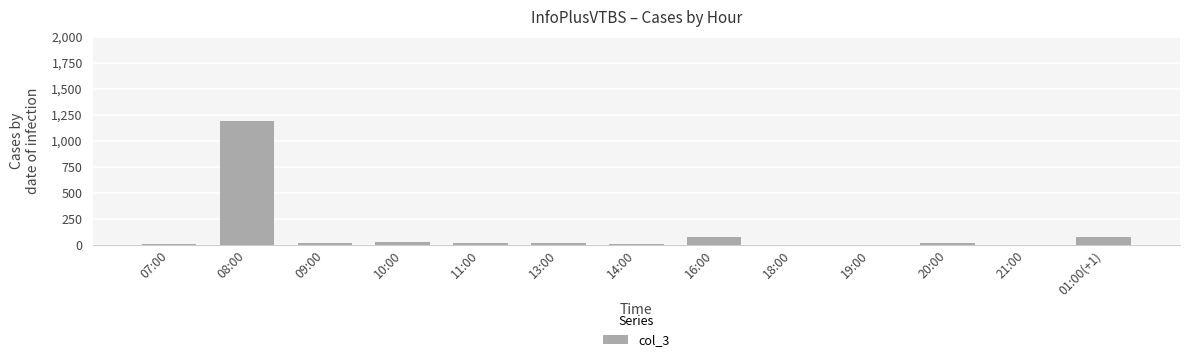

What is the ratio of the value at 10:00 to the value at 21:00?

9.0